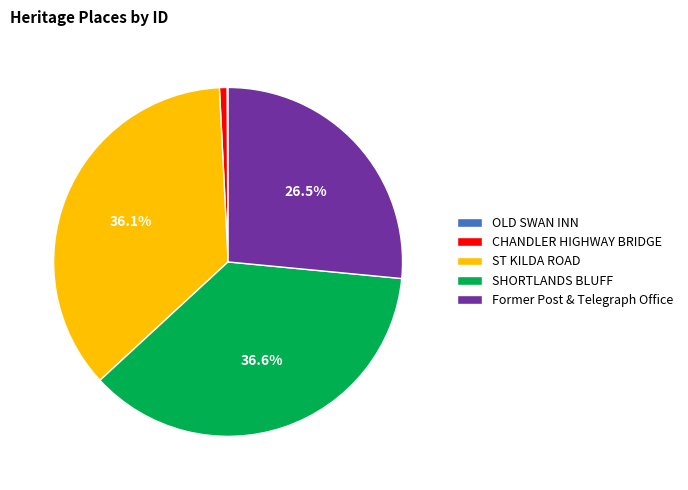

What is the largest slice in the pie chart?

SHORTLANDS BLUFF